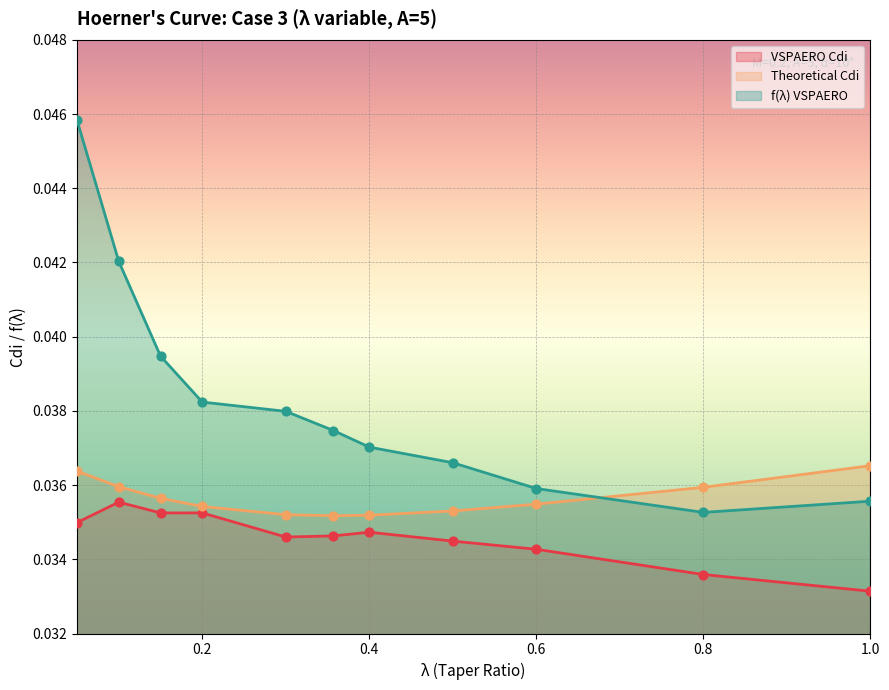

Which series has the widest spread of Y values?

f(lambda) VSPAERO